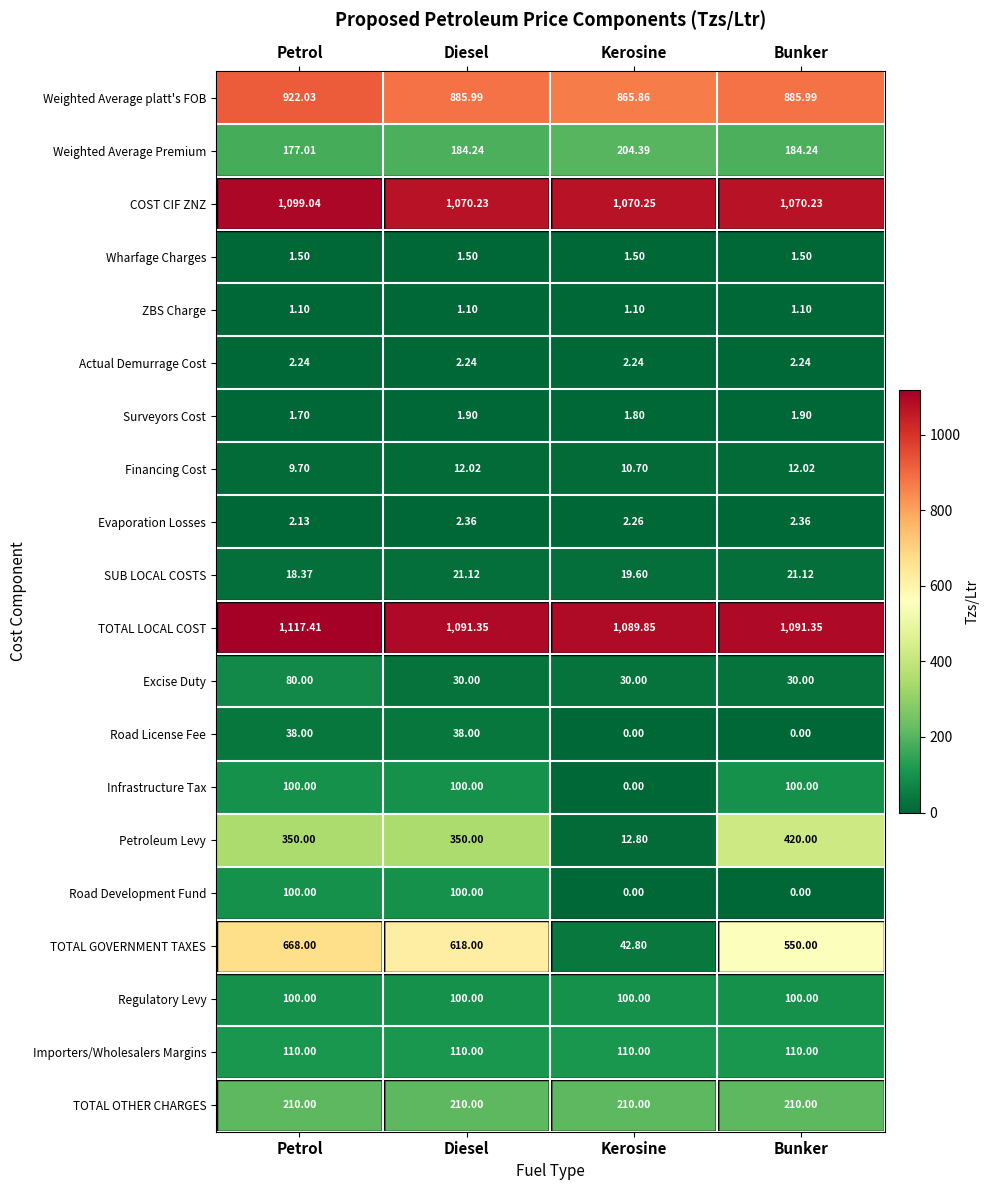

At which category is the sum across all series the highest?

Petrol